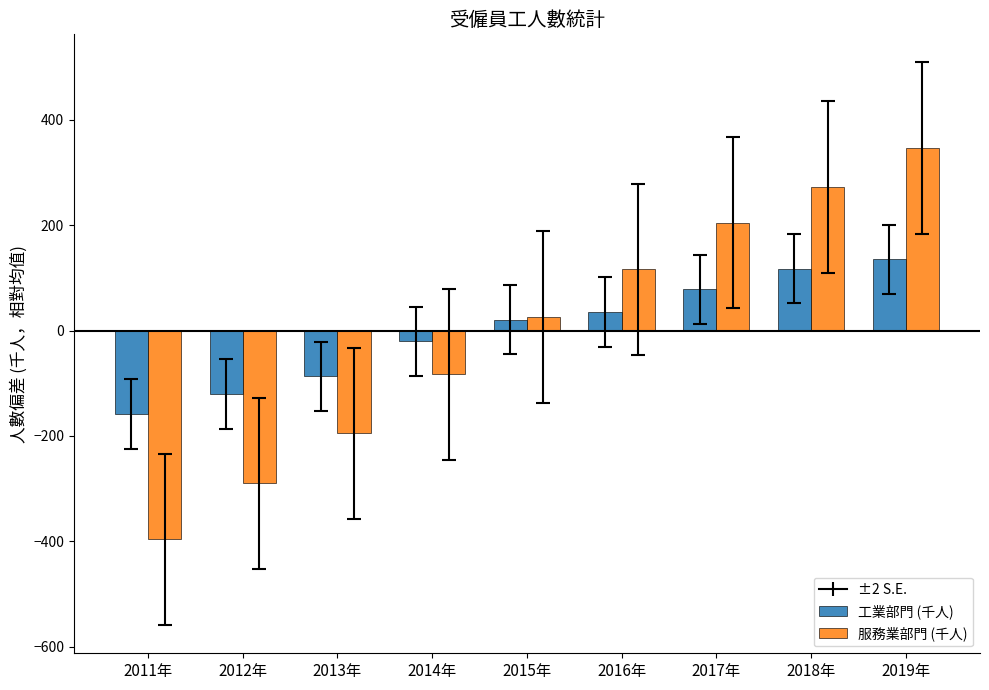

What is the label of the 6th bar from the left?

2016年